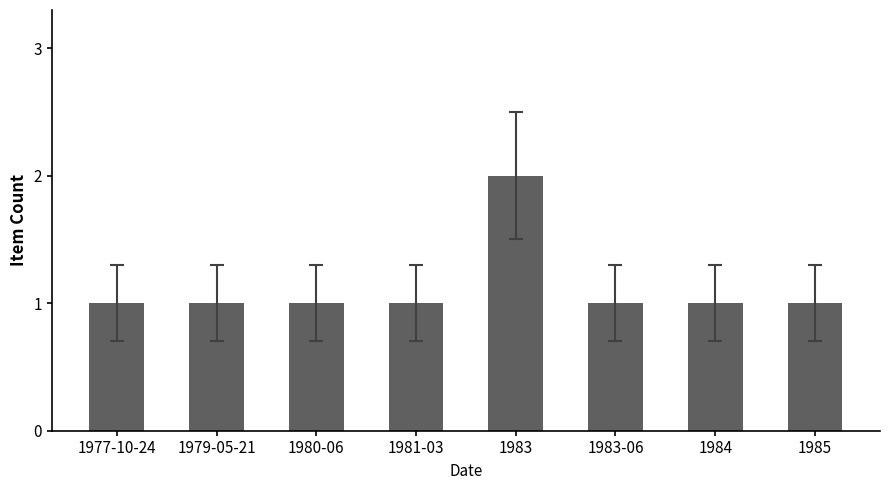

What is the value of the 8th bar from the left?

1